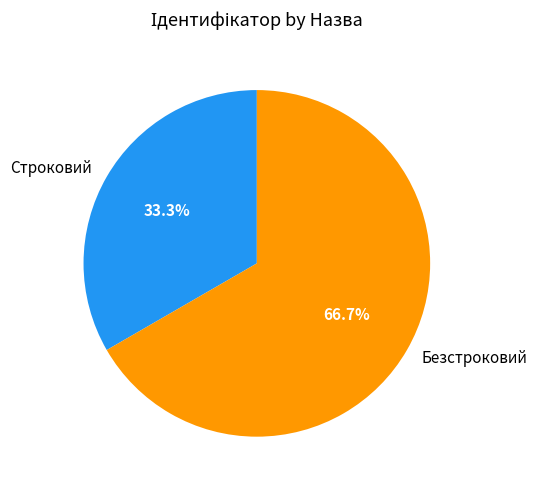

How much of the chart is everything except Строковий?

66.7%